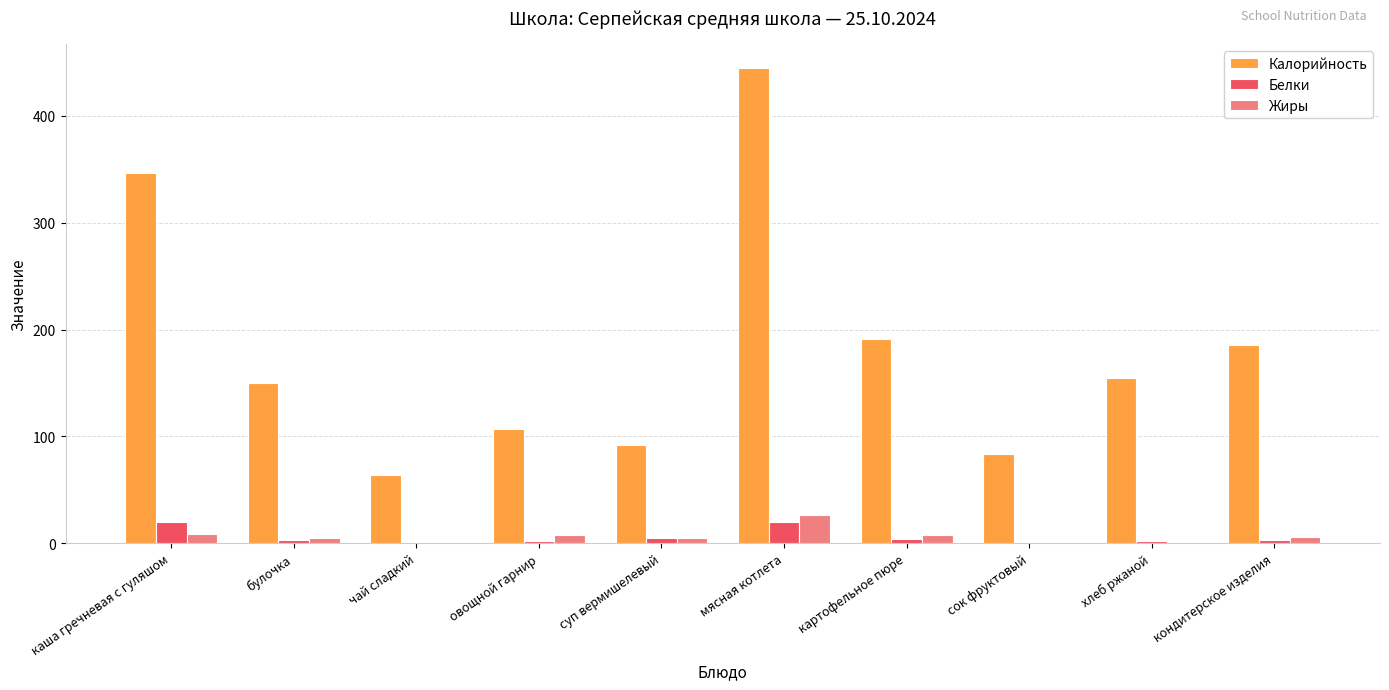

Is the value of Жиры at мясная котлета greater than the value of Белки at картофельное пюре?

Yes